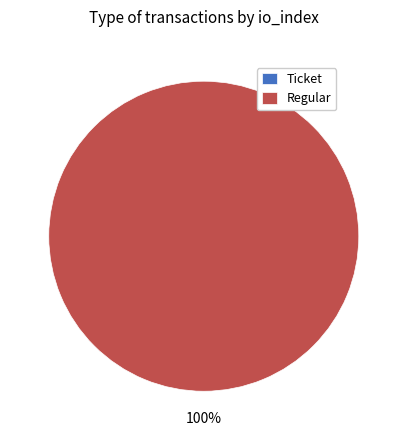

To the nearest percent, what is the average slice percentage?

50%